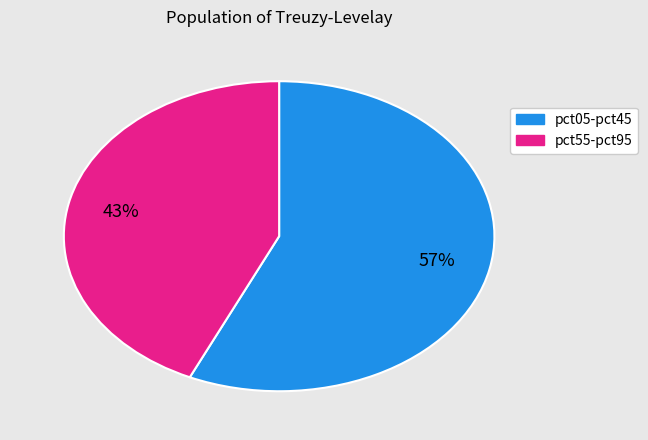

To the nearest percent, what is the difference between the largest and smallest slice percentages?

14%